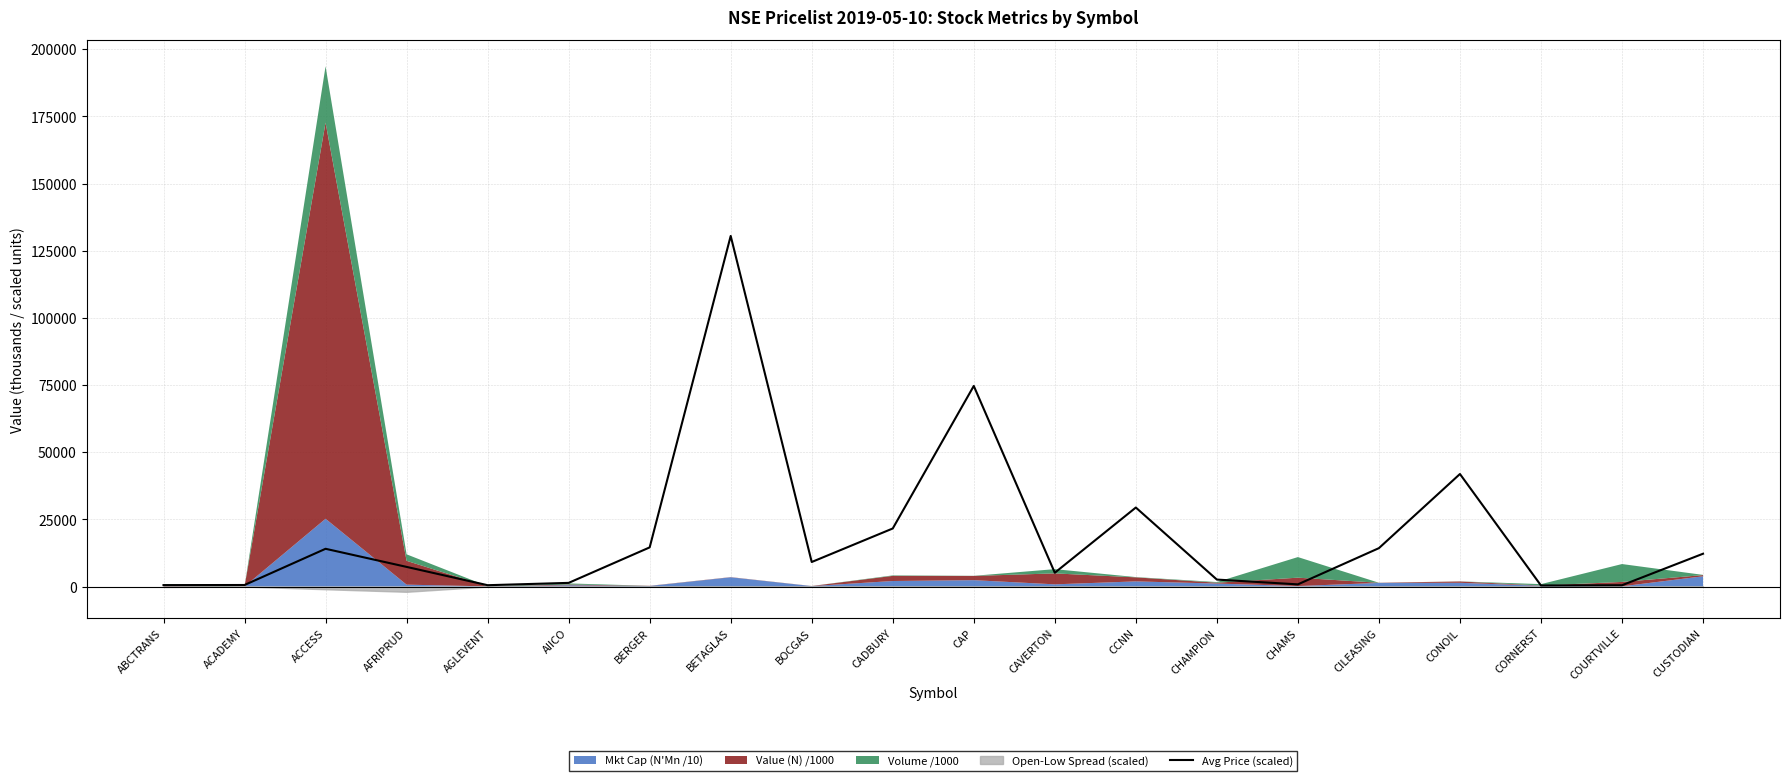

What is the label of the 17th point from the right?

AFRIPRUD